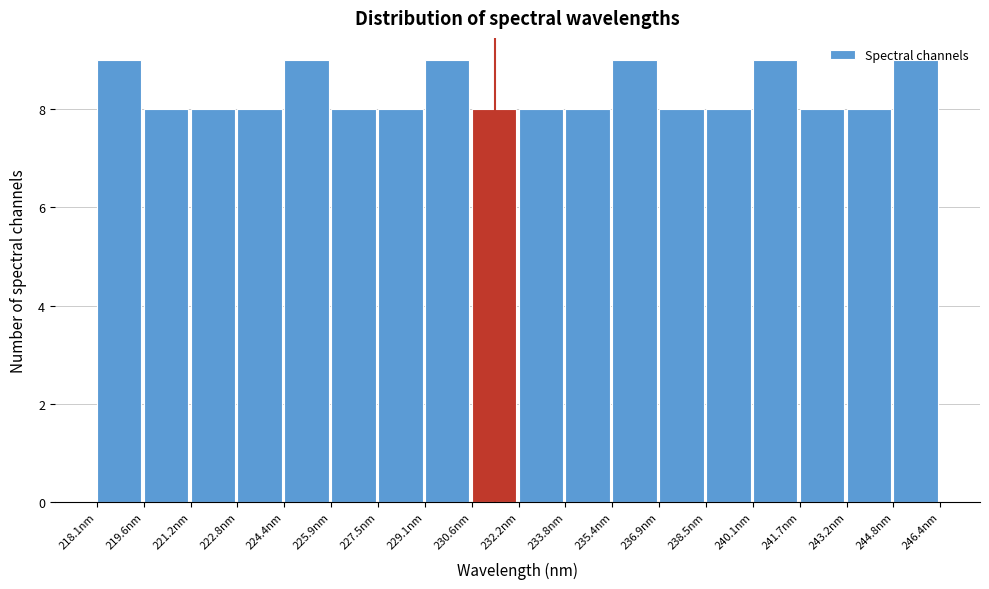

Reading left to right, transcribe this chart: for each bar, give the range it covers on the x-axis and its height. Neither the bar edges nor the heights are printed on the chart, so give them approximately, as read against the axes.

218.0 to 219.6: 9
219.6 to 221.2: 8
221.2 to 222.8: 8
222.8 to 224.4: 8
224.4 to 226.0: 9
226.0 to 227.6: 8
227.6 to 229.0: 8
229.0 to 230.6: 9
230.6 to 232.2: 8
232.2 to 233.8: 8
233.8 to 235.4: 8
235.4 to 237.0: 9
237.0 to 238.6: 8
238.6 to 240.0: 8
240.0 to 241.6: 9
241.6 to 243.2: 8
243.2 to 244.8: 8
244.8 to 246.4: 9